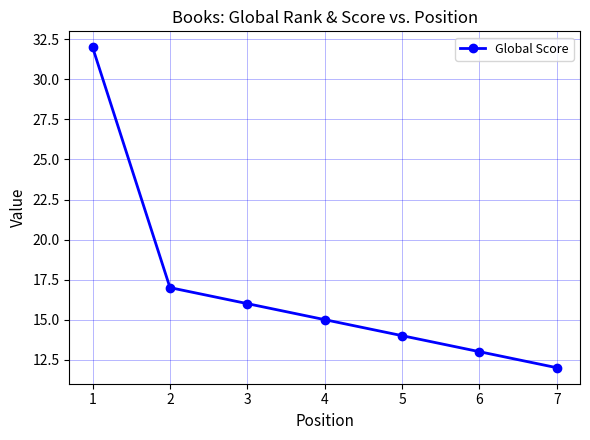

Approximately how many times larger is the value at 3 compared to 2?

0.9